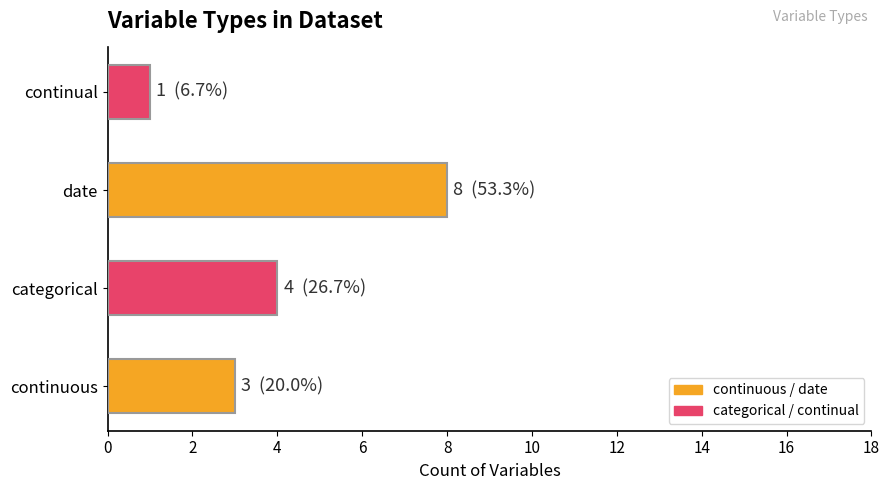

Rank the categories by value from highest to lowest.

date, categorical, continuous, continual